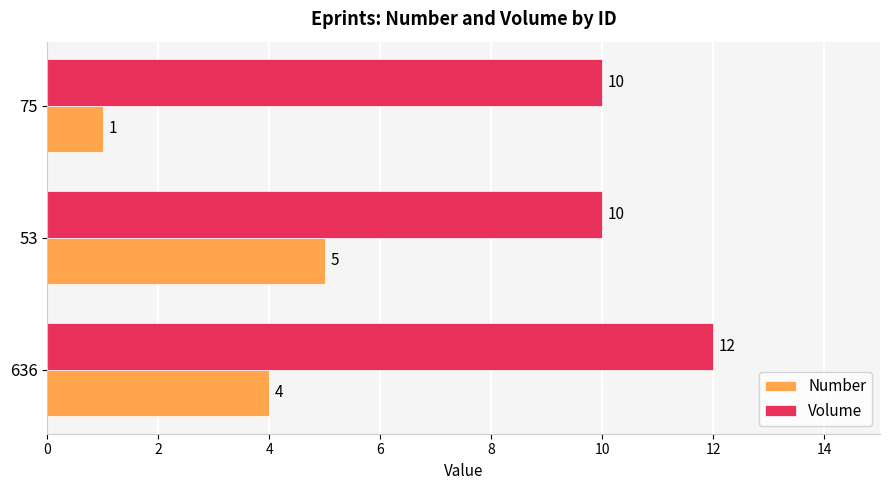

Which series has the largest total across all categories?

Volume